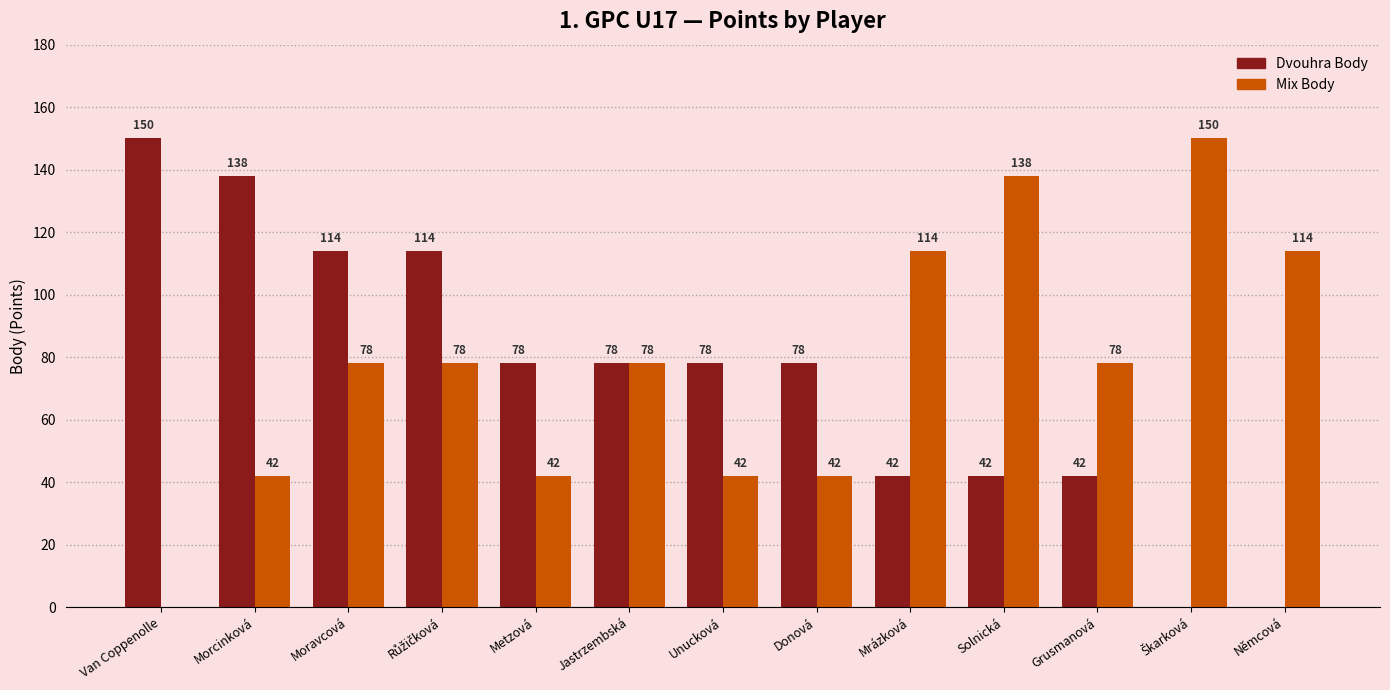

What value does the Mix Body series have at Unucková, to the nearest 10?

40